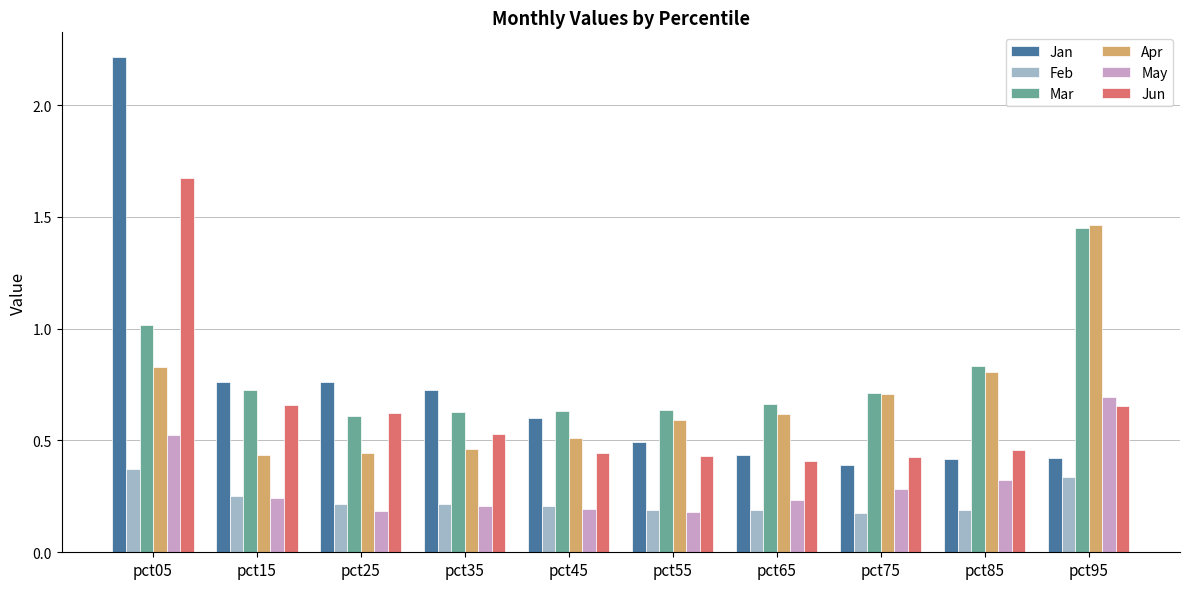

What is the difference between the Apr values at pct15 and pct95?

1.0